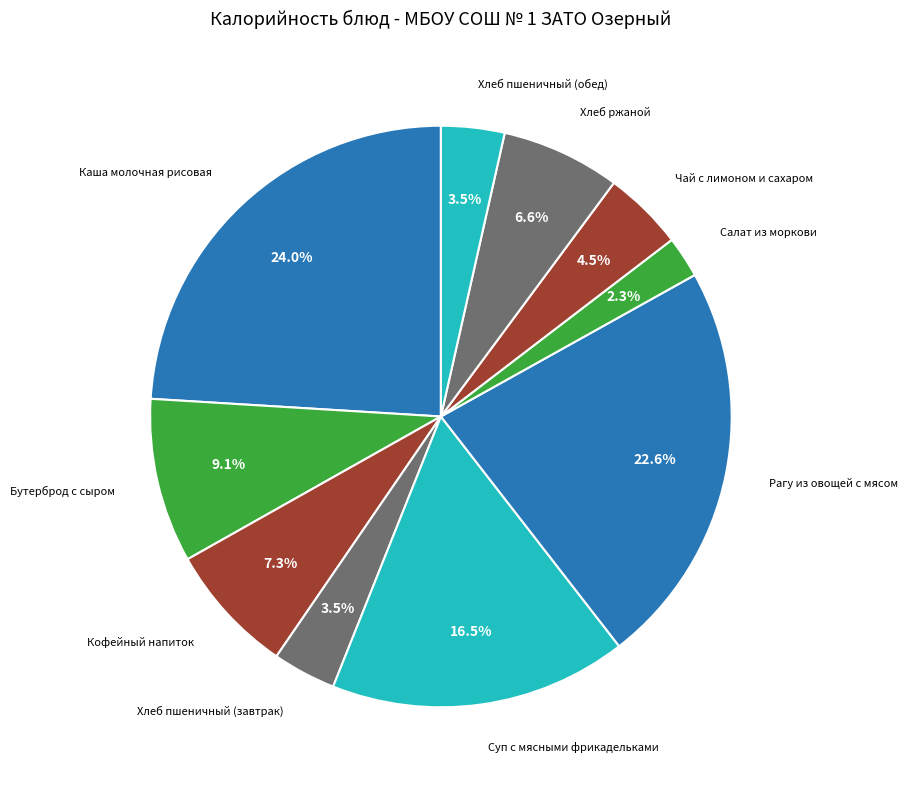

How many segments does this pie chart have?

10